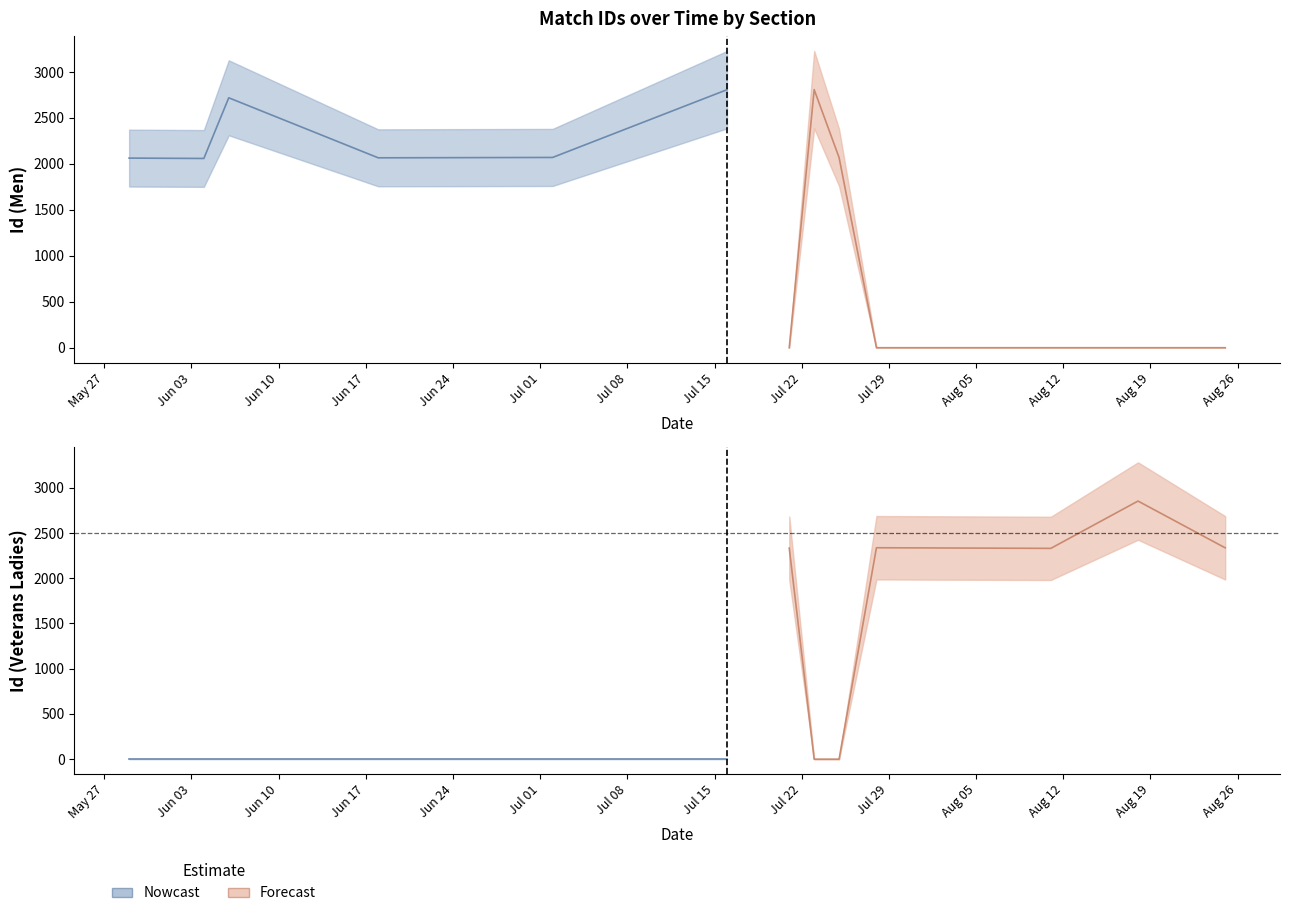

What is the label of the 10th point from the left?

2019-07-28